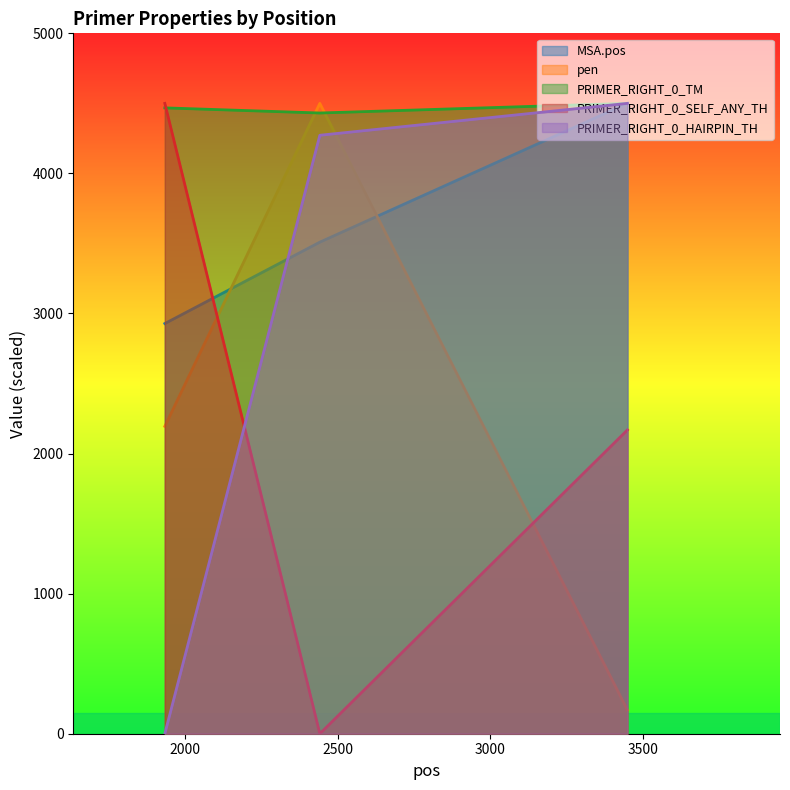

Reading left to right, list all the values displayed in this chart.

MSA.pos: 2928.2	3509.4	4500.0
pen: 2194.5	4500.0	169.0
PRIMER_RIGHT_0_TM: 4467.9	4431.3	4500.0
PRIMER_RIGHT_0_SELF_ANY_TH: 4500.0	0.0	2168.7
PRIMER_RIGHT_0_HAIRPIN_TH: 0.0	4272.4	4500.0